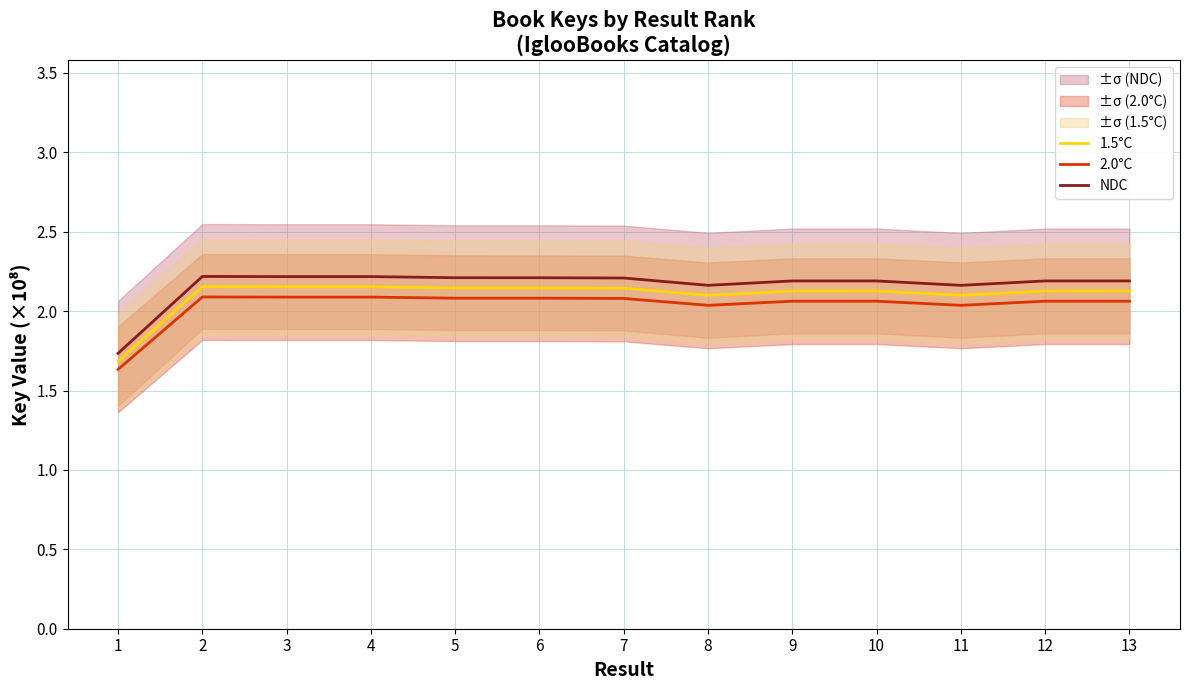

True or false: 2.0°C and NDC intersect in this chart.

False